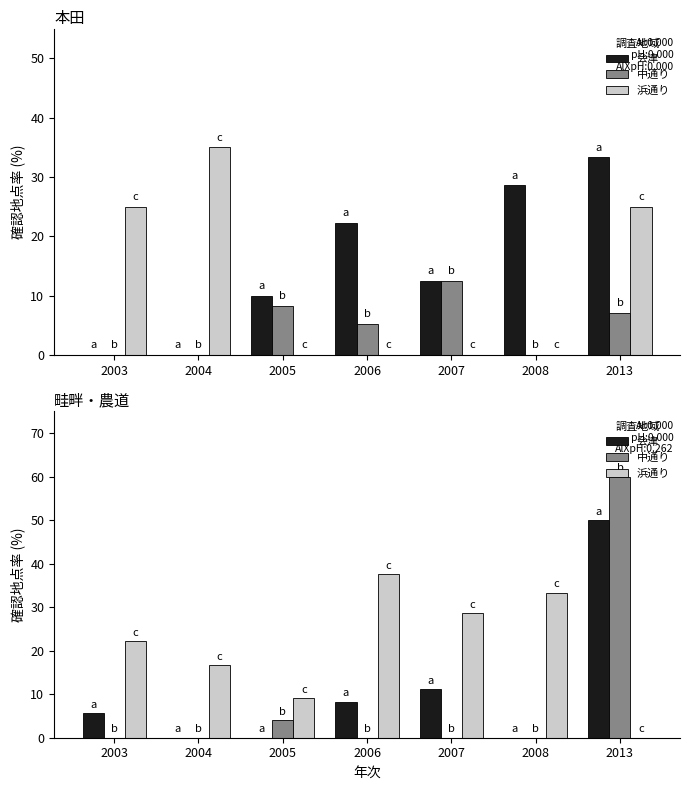

What are all the series names shown in the legend?

会津, 中通り, 浜通り